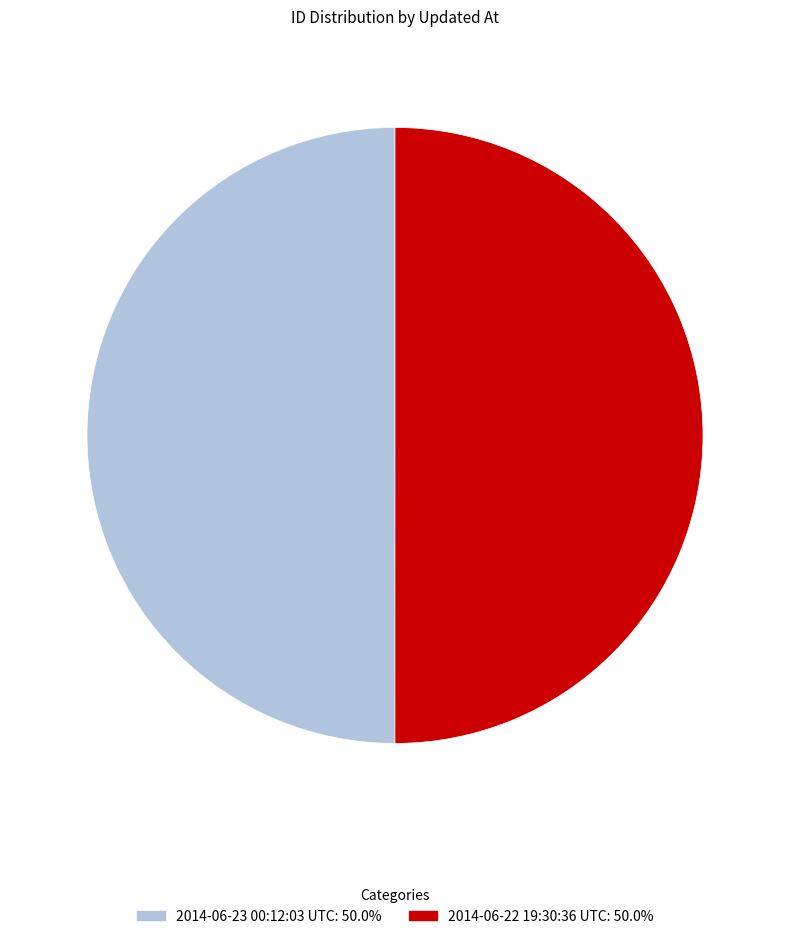

Is the sum of 2014-06-23 00:12:03 UTC and 2014-06-22 19:30:36 UTC greater than half?

Yes